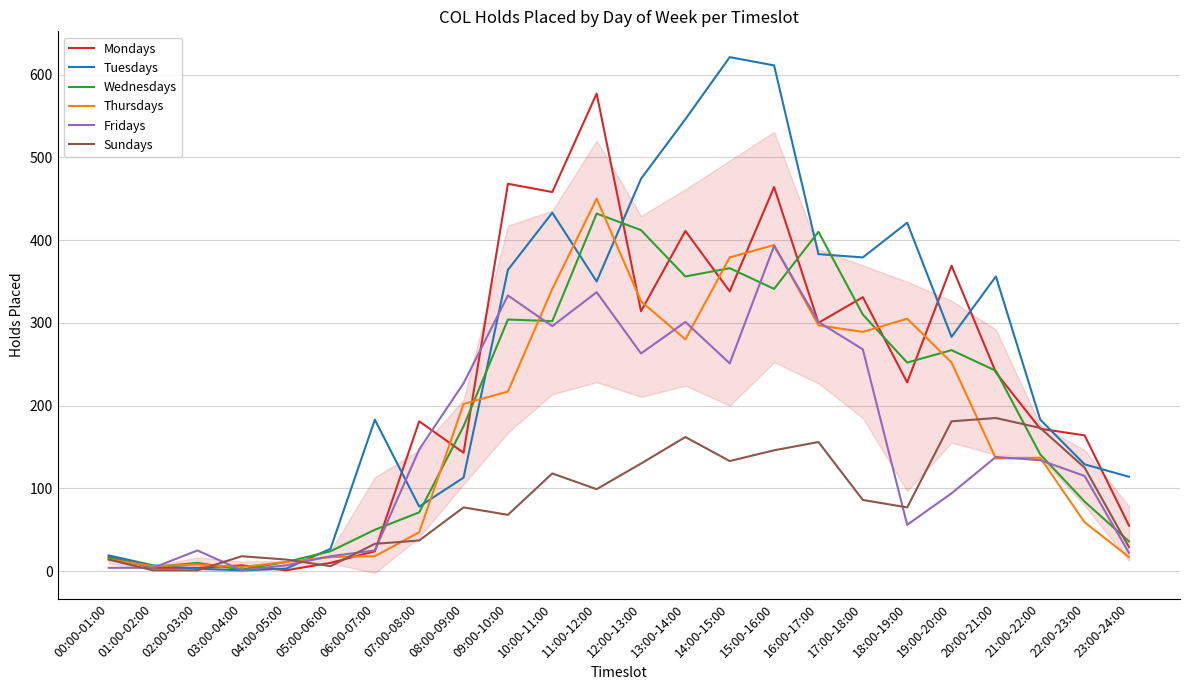

Which has a higher value, 06:00-07:00 or 07:00-08:00?

07:00-08:00